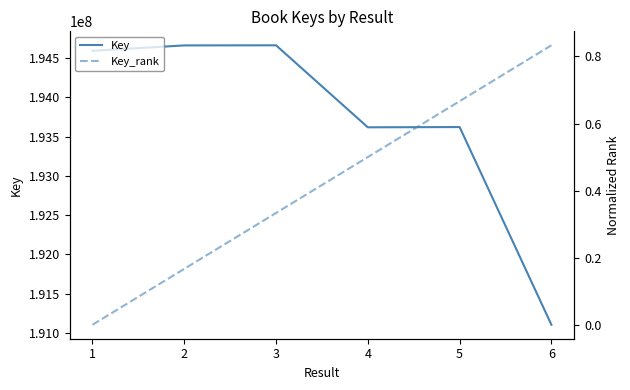

The value of Key at 5 is 193622296. True or false?

True